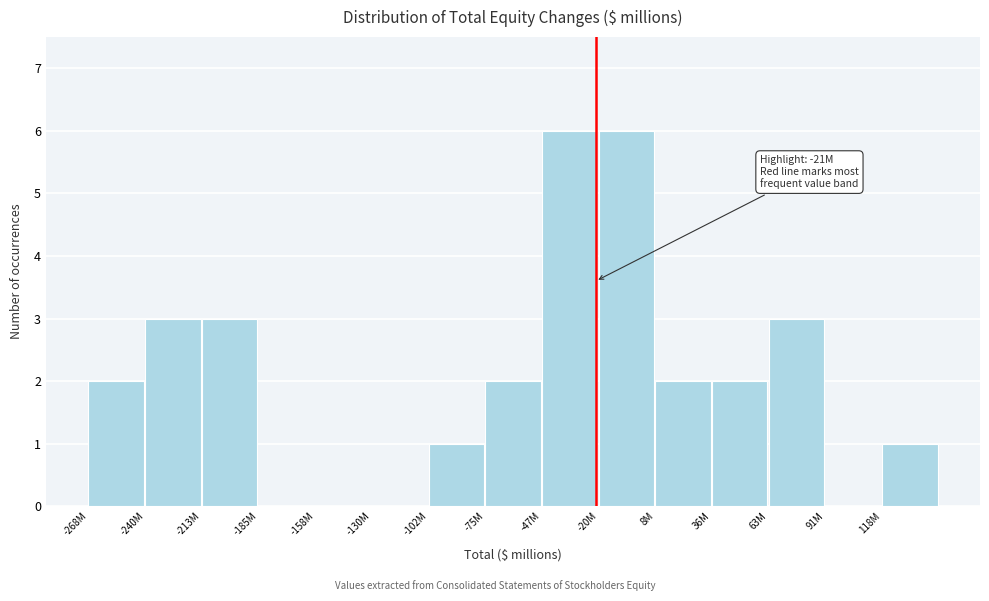

Reading right to left, list all the values displayed in this chart.

118M=1	91M=0	63M=3	36M=2	8M=2	-20M=6	-47M=6	-75M=2	-102M=1	-130M=0	-158M=0	-185M=0	-213M=3	-240M=3	-268M=2